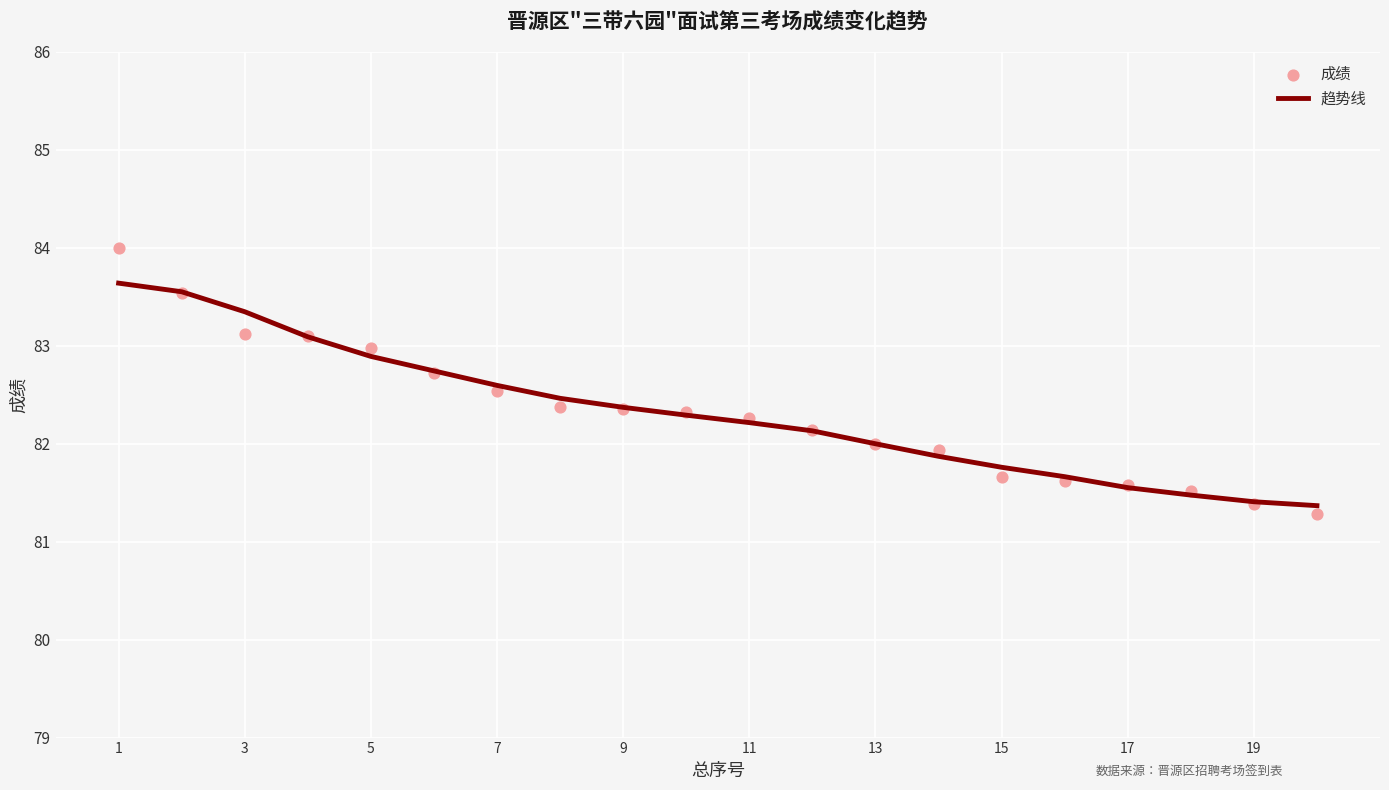

Which series contains the lowest Y value?

成绩